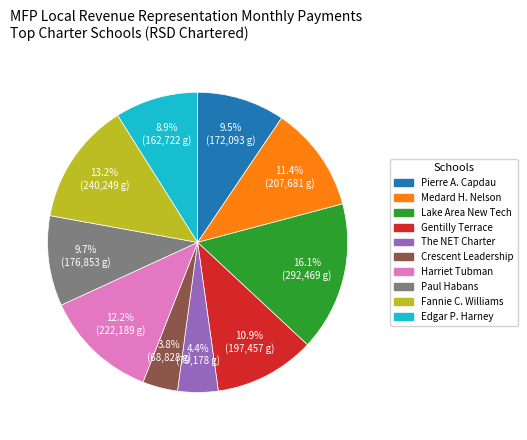

Is there a majority slice in this chart?

No